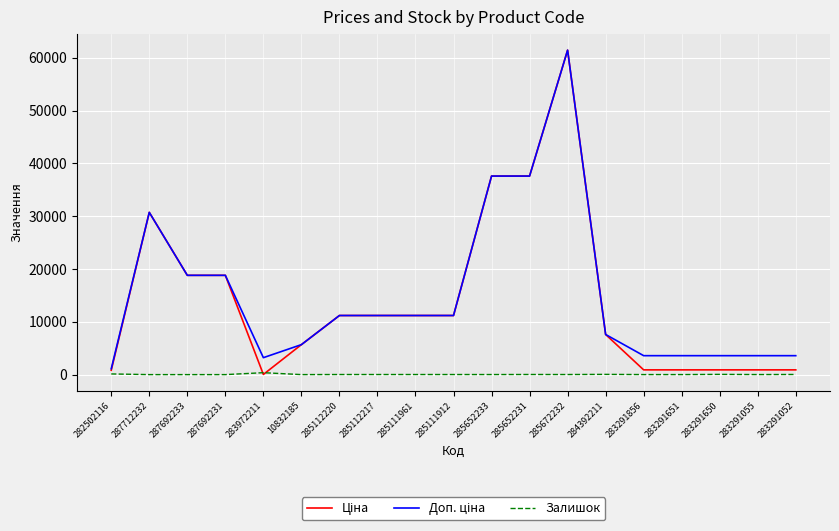

The Залишок series shows 0.0 at 287692231. True or false?

True